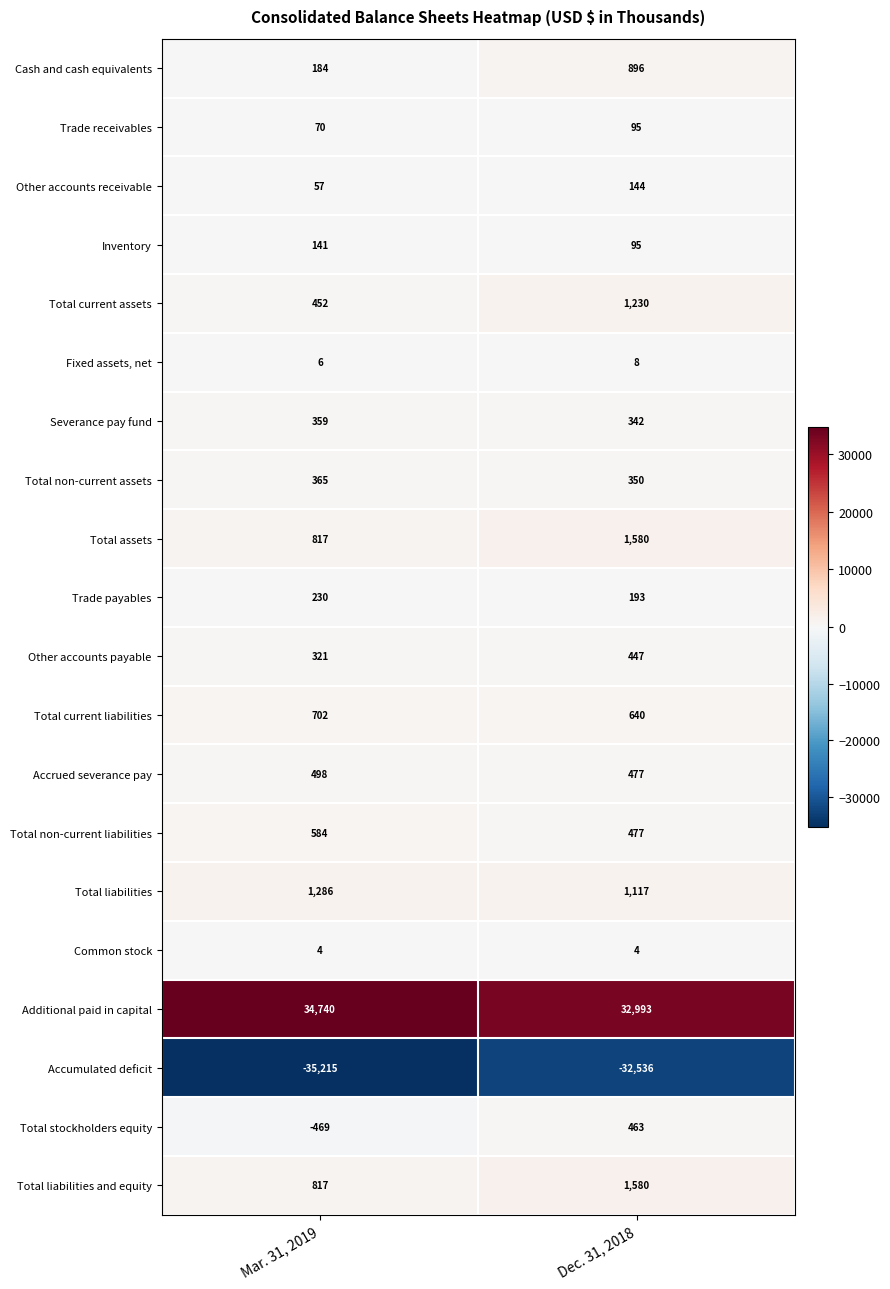

List the labels in order of Total liabilities and equity value, largest first.

Dec. 31, 2018, Mar. 31, 2019